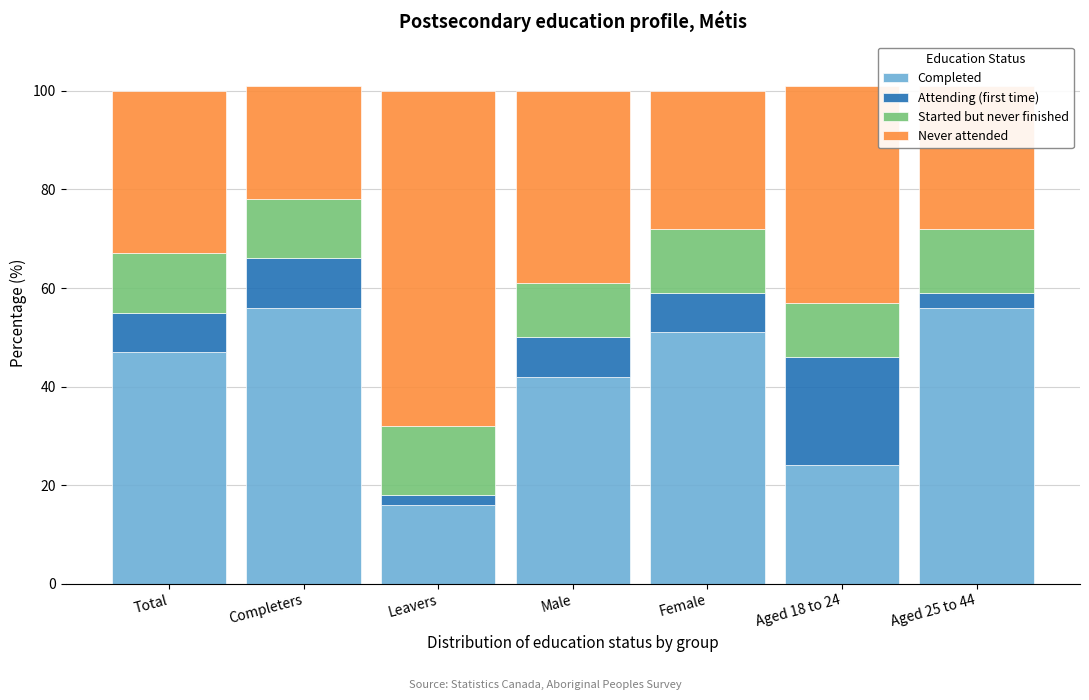

Is it true that Completed equals 47 at Total?

True